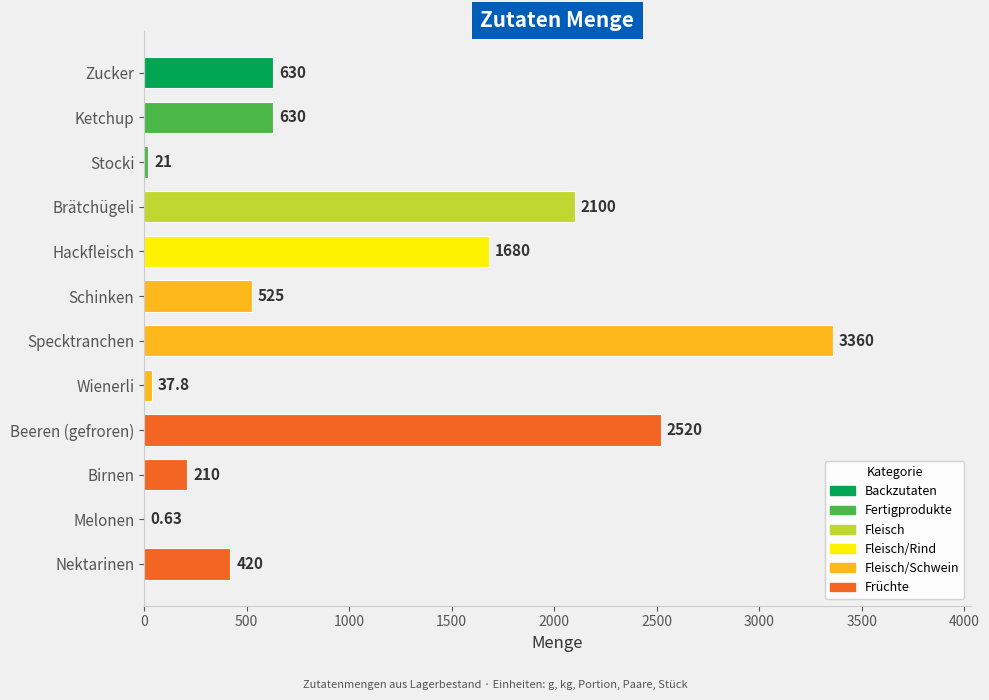

At which category does the chart reach its peak across all series?

Specktranchen